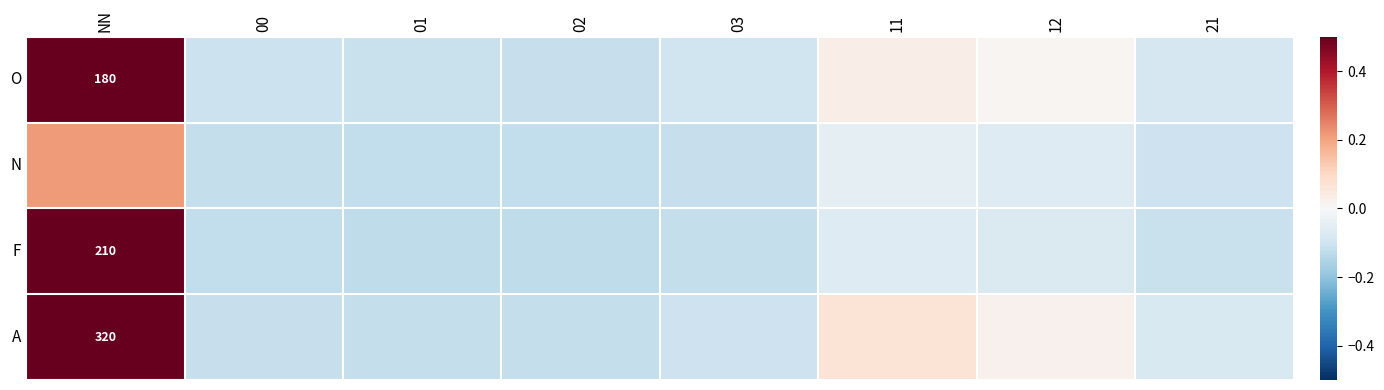

What is the maximum value shown in the chart?

0.5